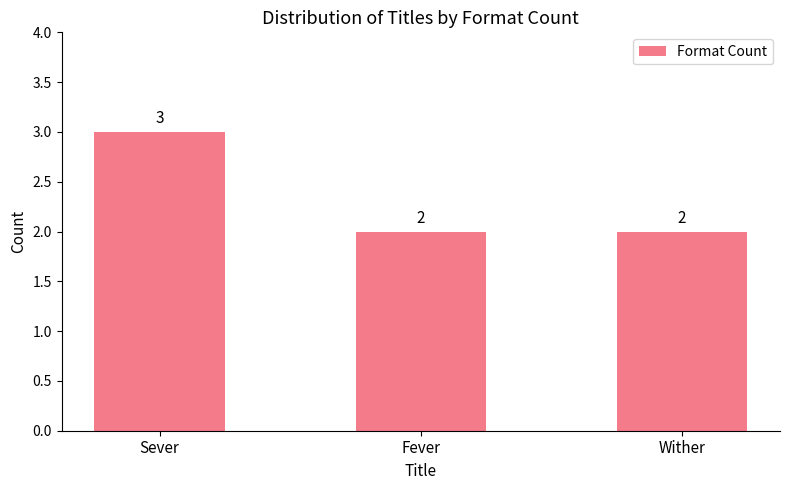

What is the approximate value at Sever?

3